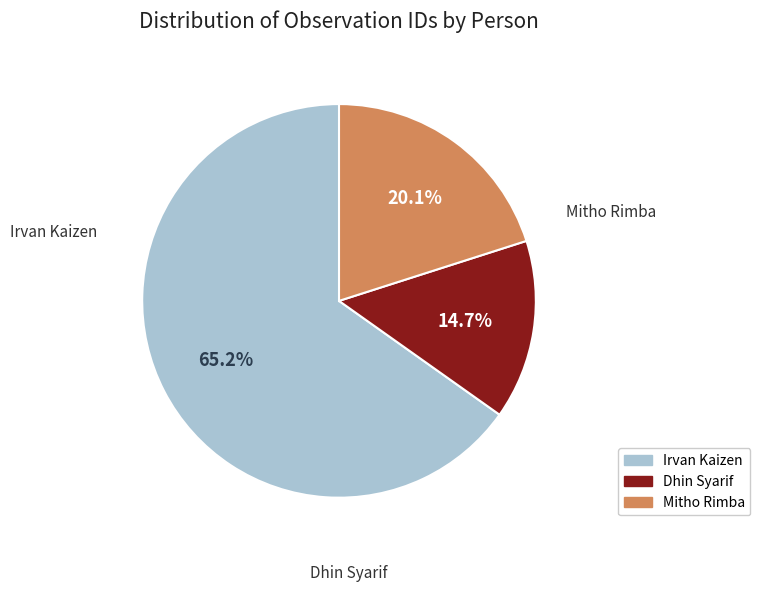

To the nearest percent, what percentage of the pie is Dhin Syarif?

15%